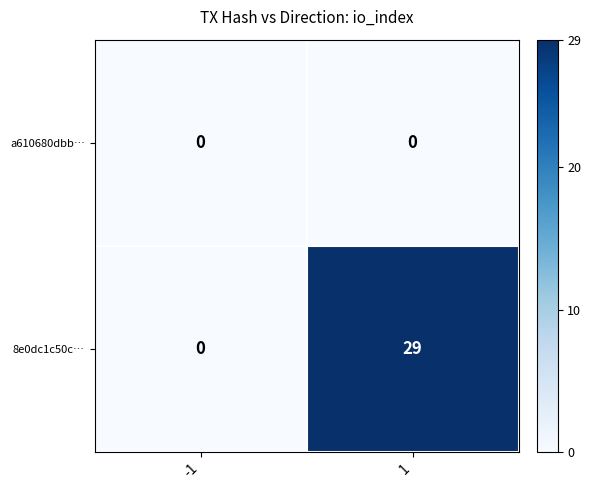

List the series in order of their peak value, lowest first.

a610680dbb…, 8e0dc1c50c…